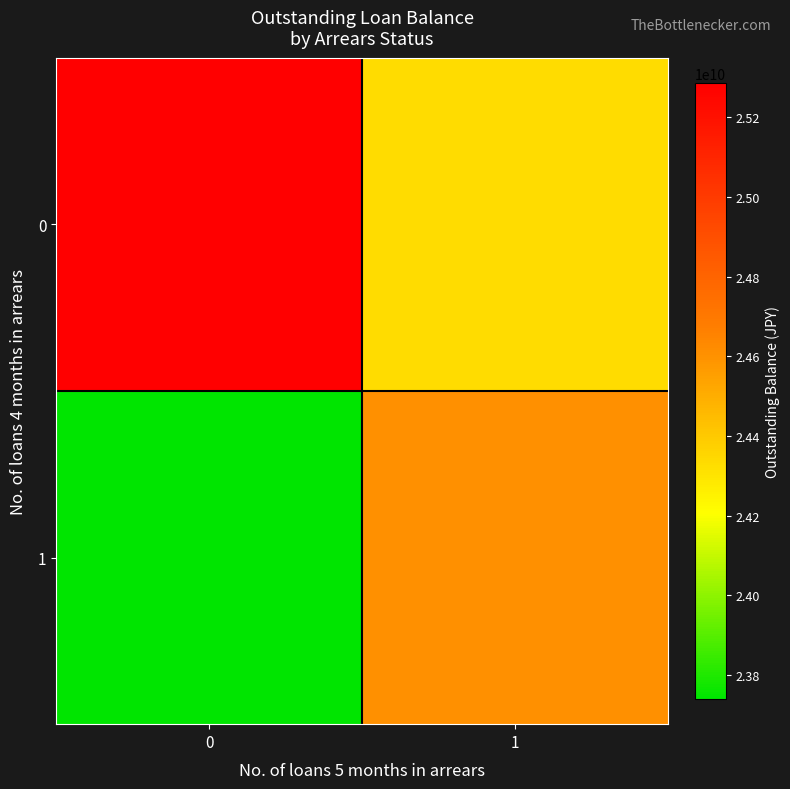

How many data points does each series have?

2